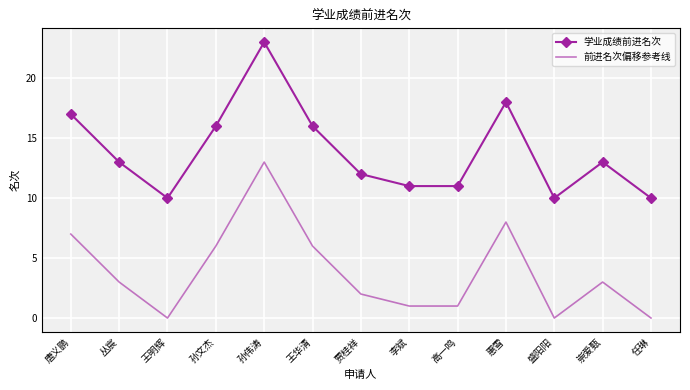

The value of 学业成绩前进名次 at 惠雪 is 18. True or false?

True